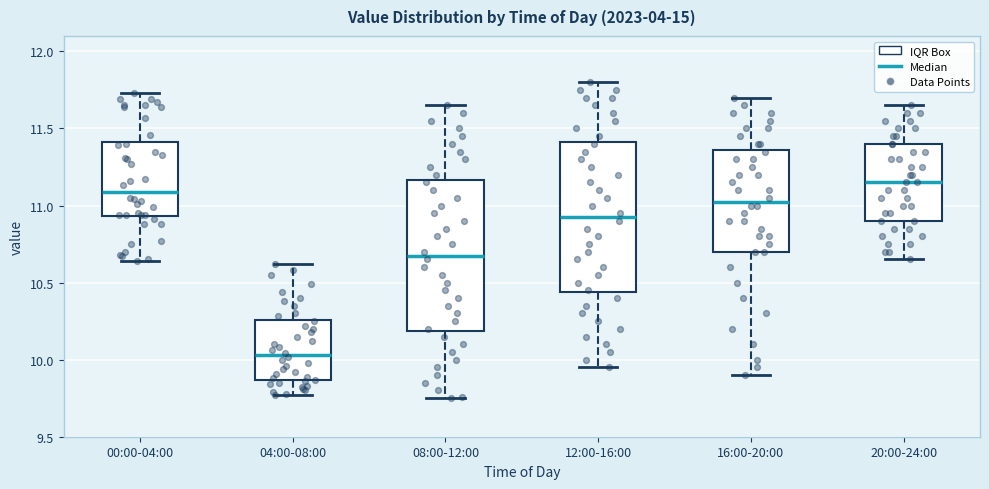

Reading left to right, transcribe this box plot: for each box, give where its median line is, the range the box spans, and where its two whiskers end, as read against the y-axis. The values are not printed on the chart, so give them approximately, as read against the axis.

00:00-04:00: median 11.10, box 10.95 to 11.40, whiskers 10.65 to 11.75
04:00-08:00: median 10.05, box 9.85 to 10.25, whiskers 9.75 to 10.60
08:00-12:00: median 10.70, box 10.20 to 11.15, whiskers 9.75 to 11.65
12:00-16:00: median 10.95, box 10.45 to 11.40, whiskers 9.95 to 11.80
16:00-20:00: median 11.05, box 10.70 to 11.35, whiskers 9.90 to 11.70
20:00-24:00: median 11.15, box 10.90 to 11.40, whiskers 10.65 to 11.65